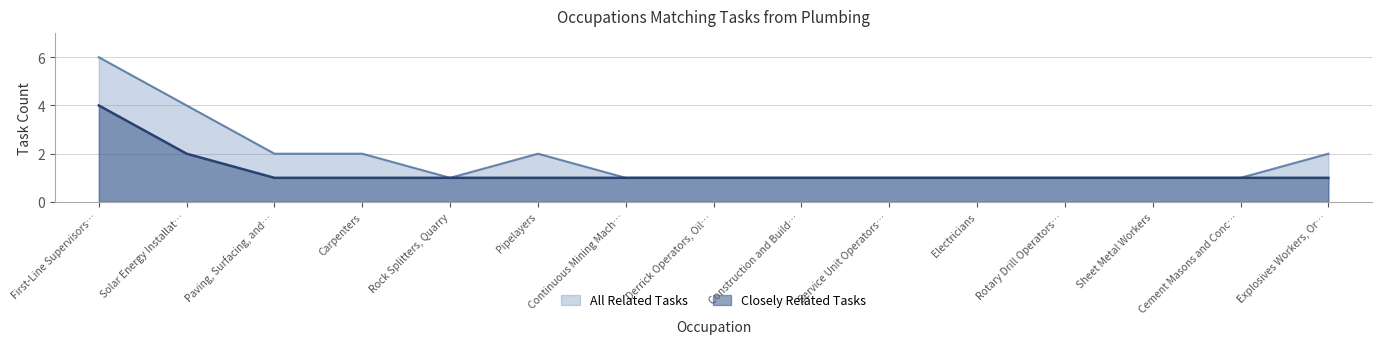

What is the average value of the Closely Related Tasks series?

1